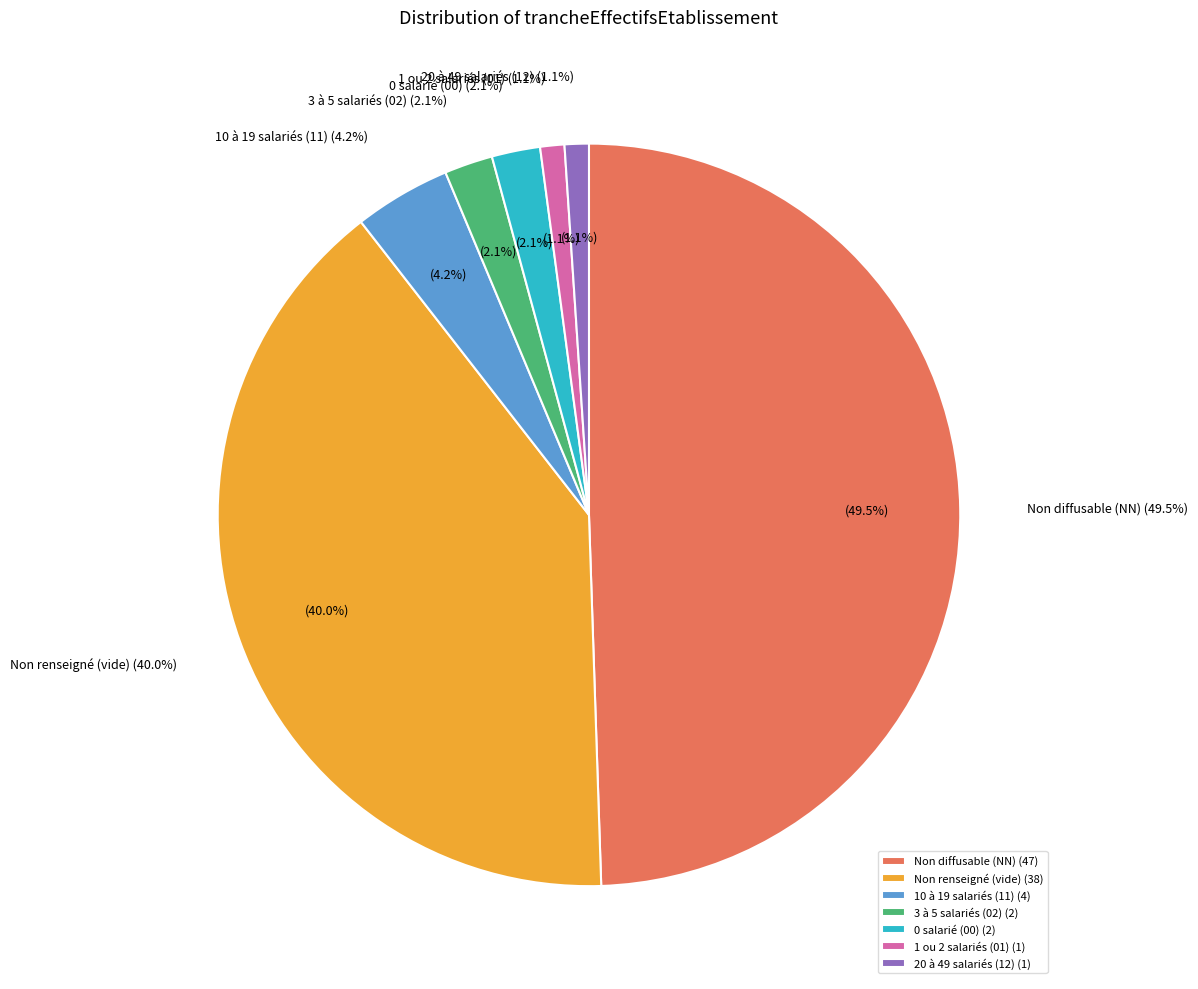

To the nearest percent, what percentage of the pie is 02?

2%